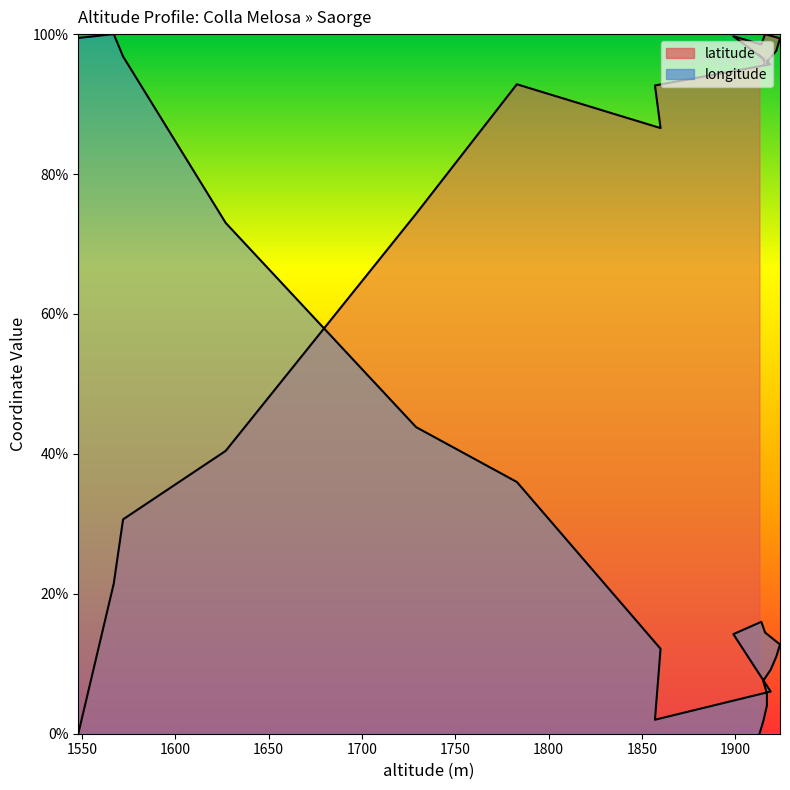

What is the difference between the latitude values at 1567 and 1783?

71.4